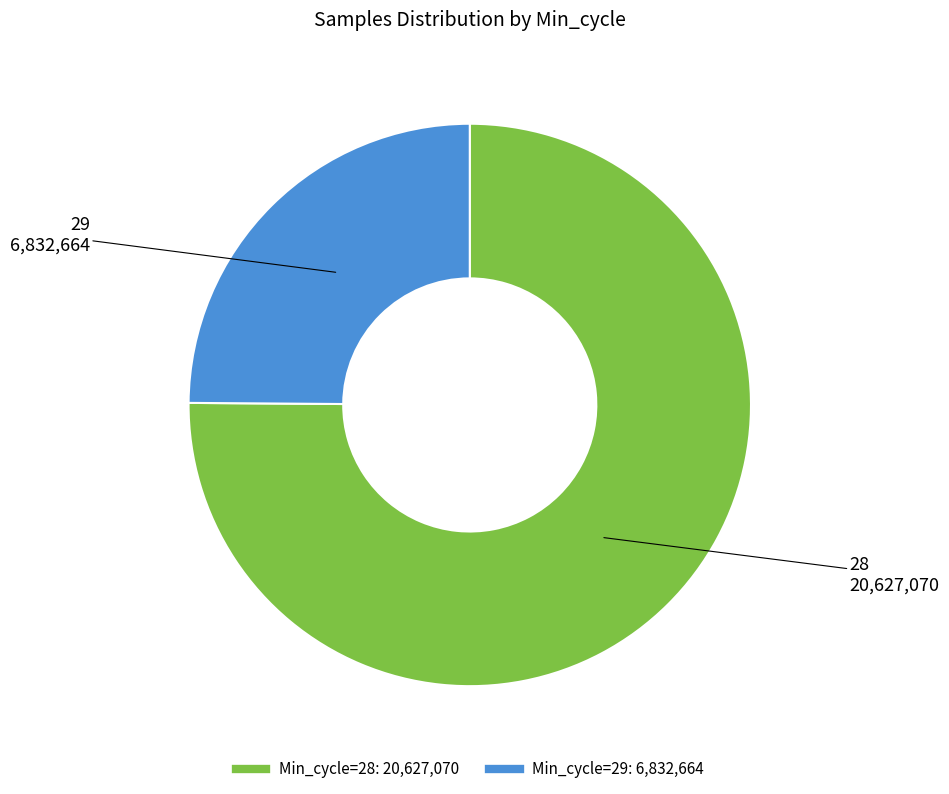

Does any single category account for the majority?

Yes